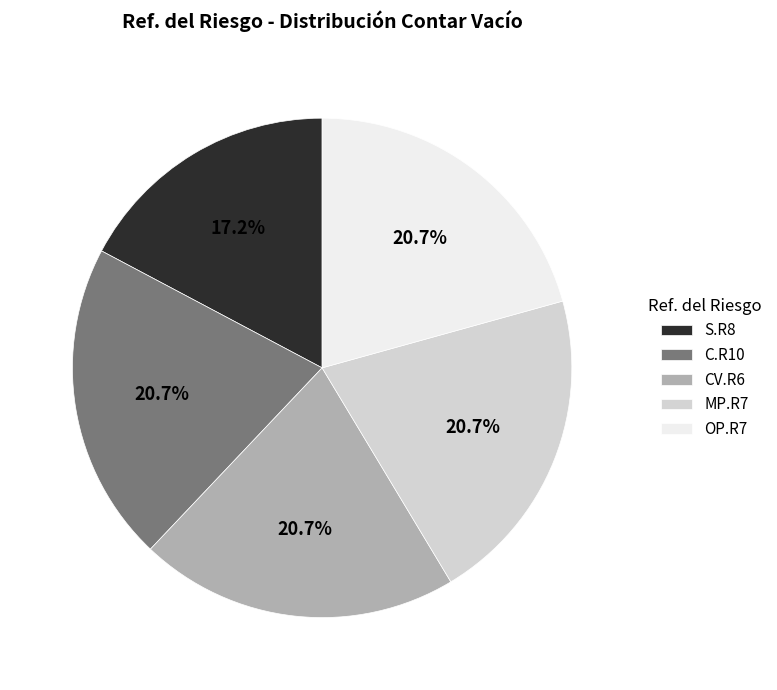

Does any single category account for the majority?

No